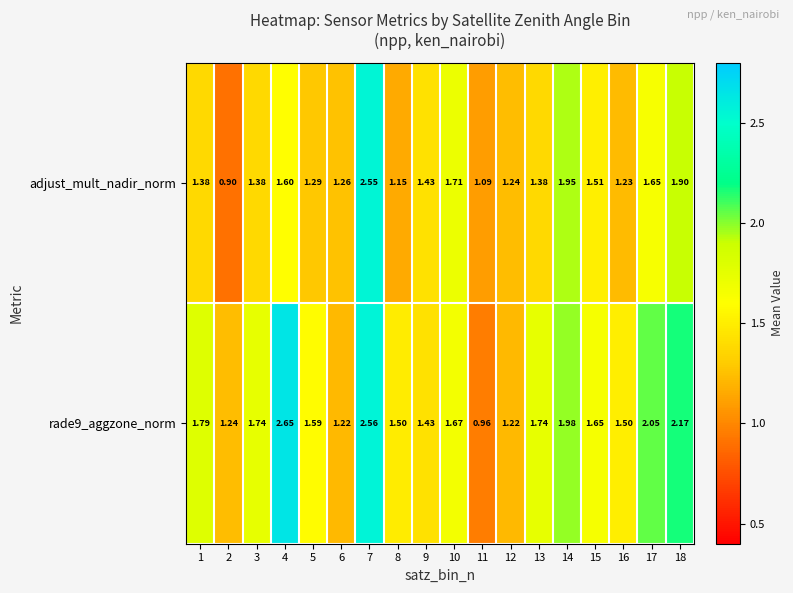

What is the spread (max minus min) of values at 17?

0.4